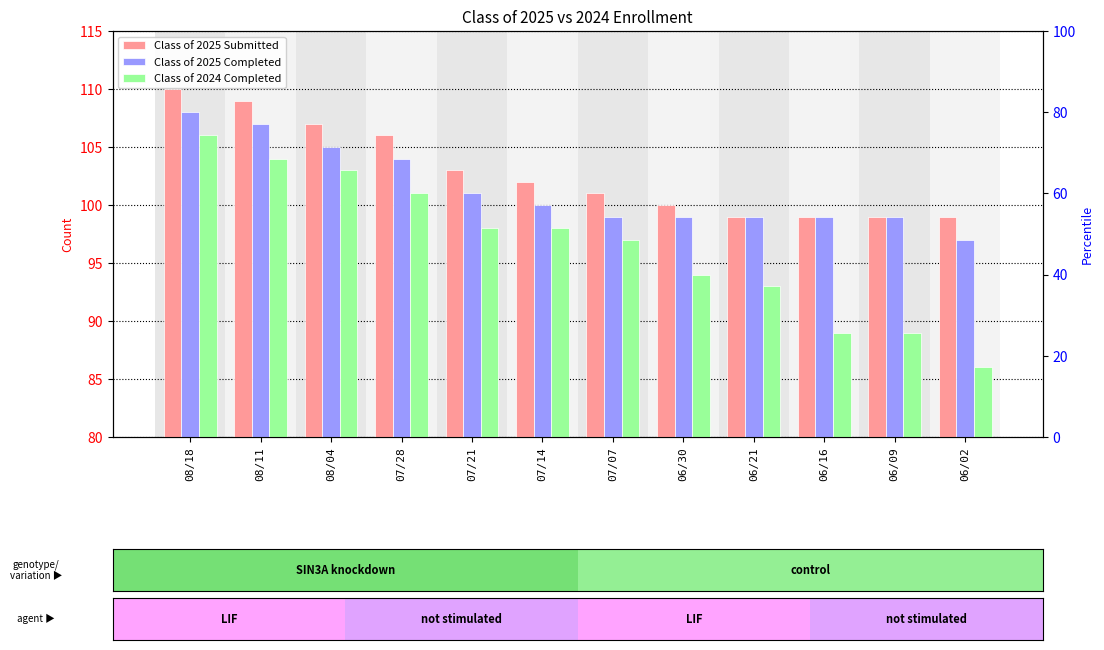

What is the difference between the Class of 2025 Completed values at 07/14 and 06/30?

1